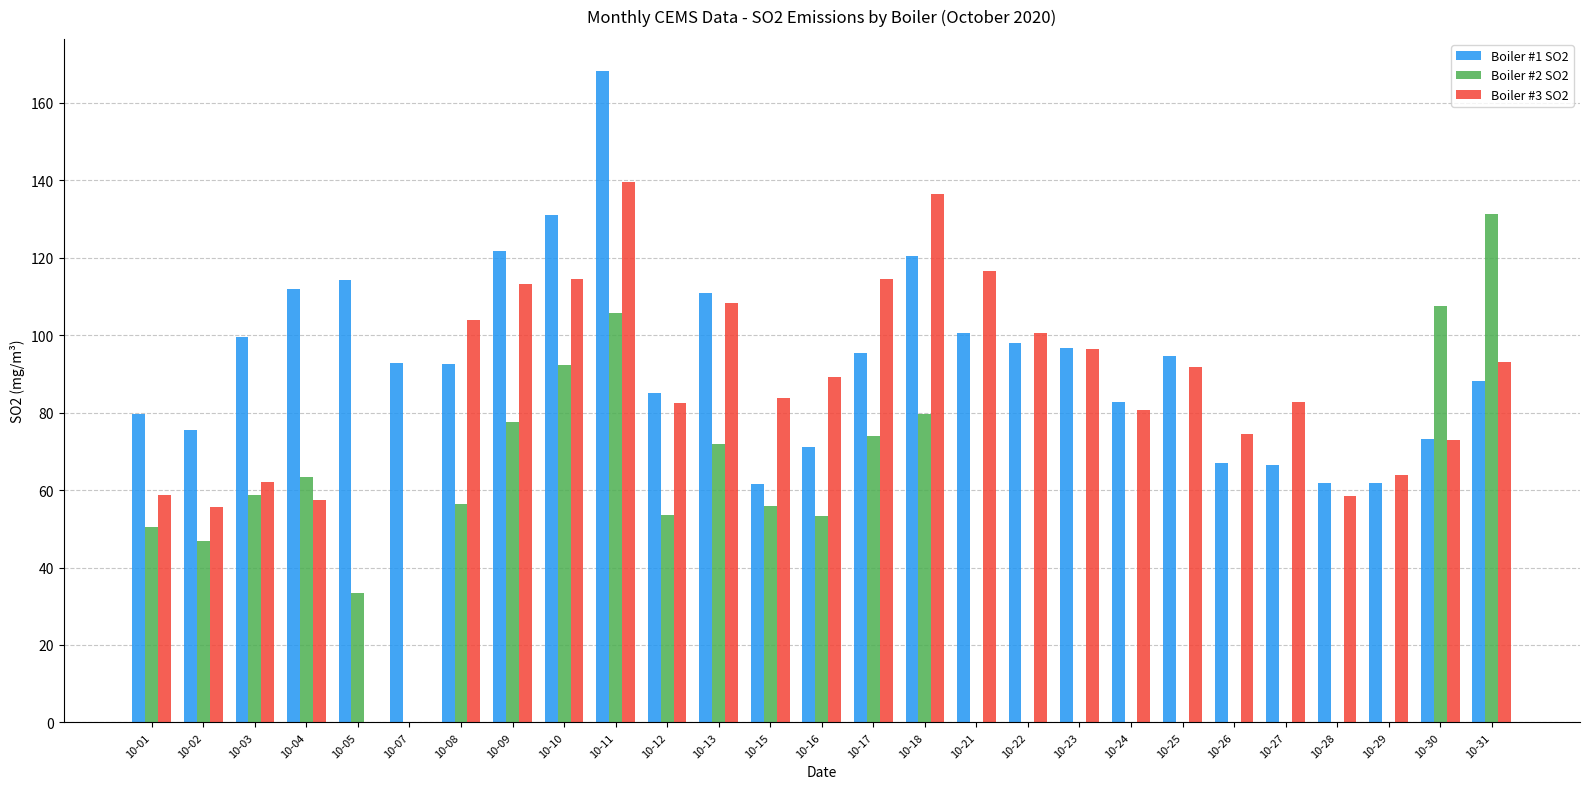

What is the sum of all Boiler #1 SO2 values?

2522.0